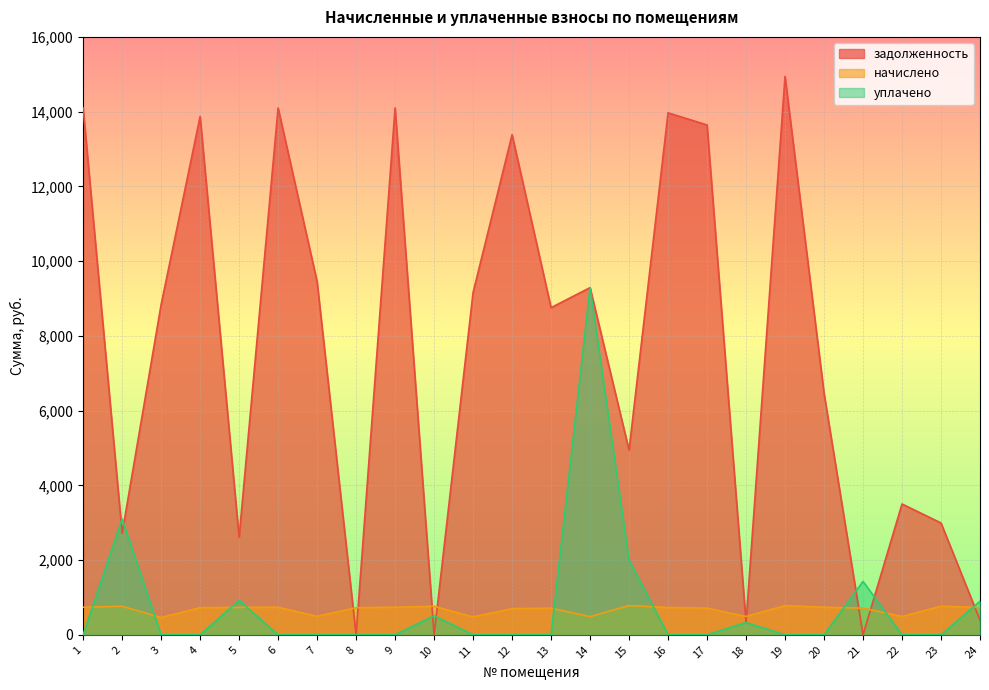

True or false: уплачено has a value of 0.0 at 9.

True